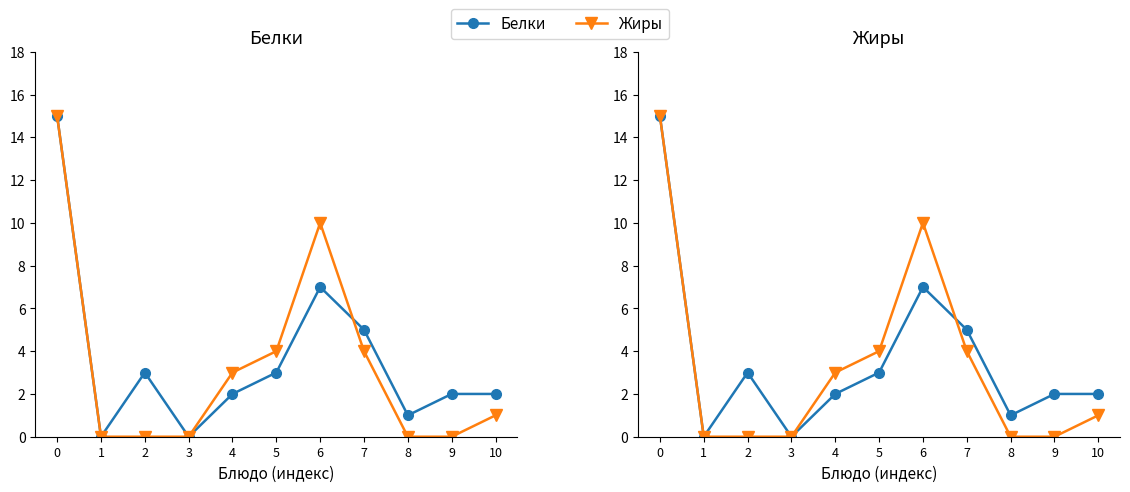

The Белки series shows 15 at 0. True or false?

True